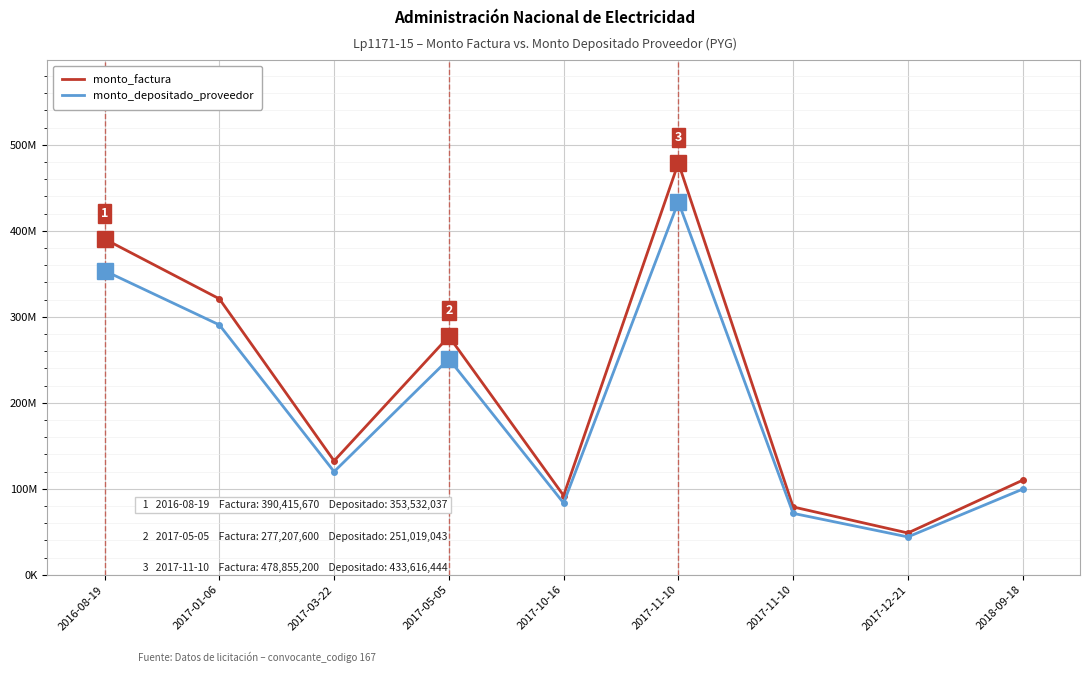

Rank the series by their maximum value, from lowest to highest.

monto_depositado_proveedor, monto_factura